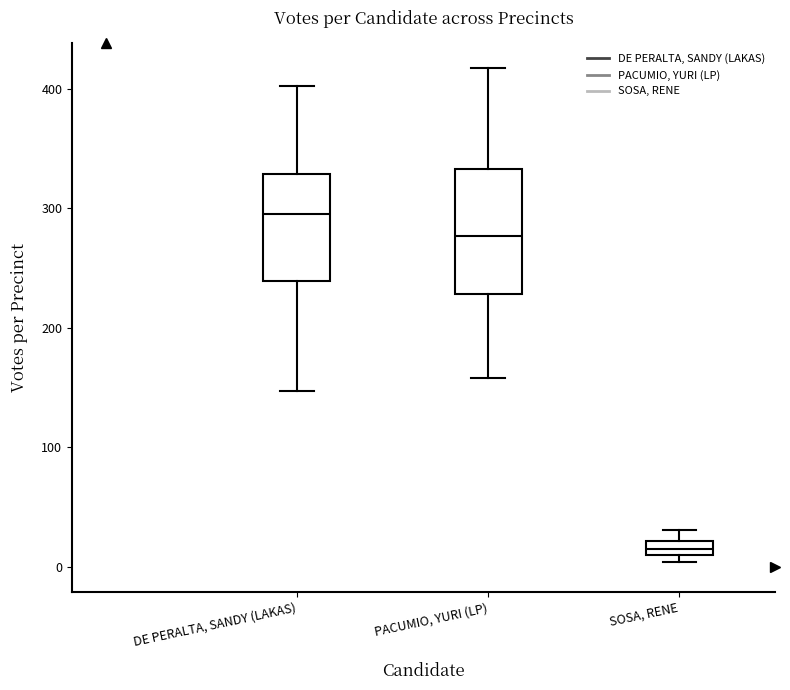

Which box is the tallest, from its lower edge to its upper edge?

PACUMIO, YURI (LP)